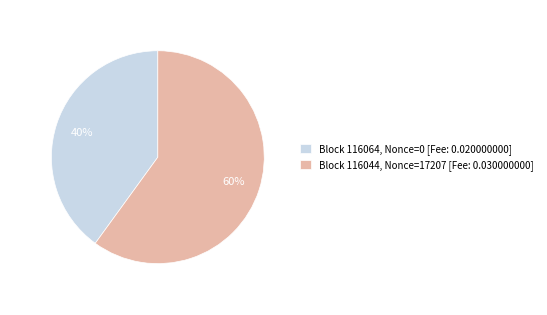

How many segments does this pie chart have?

2